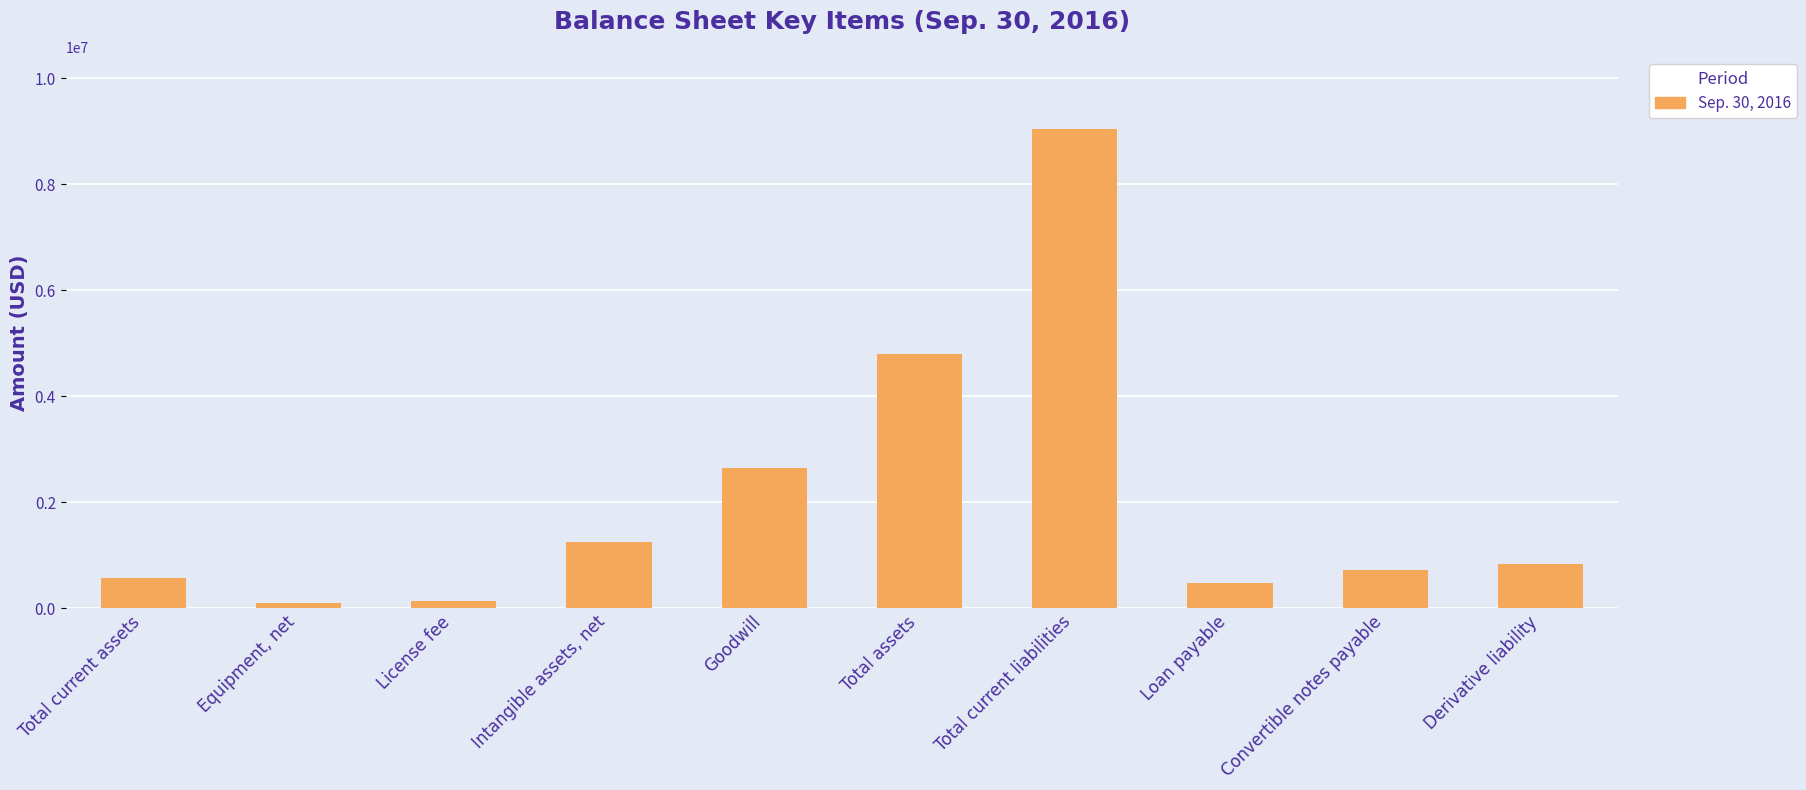

What is the average value?

2055660